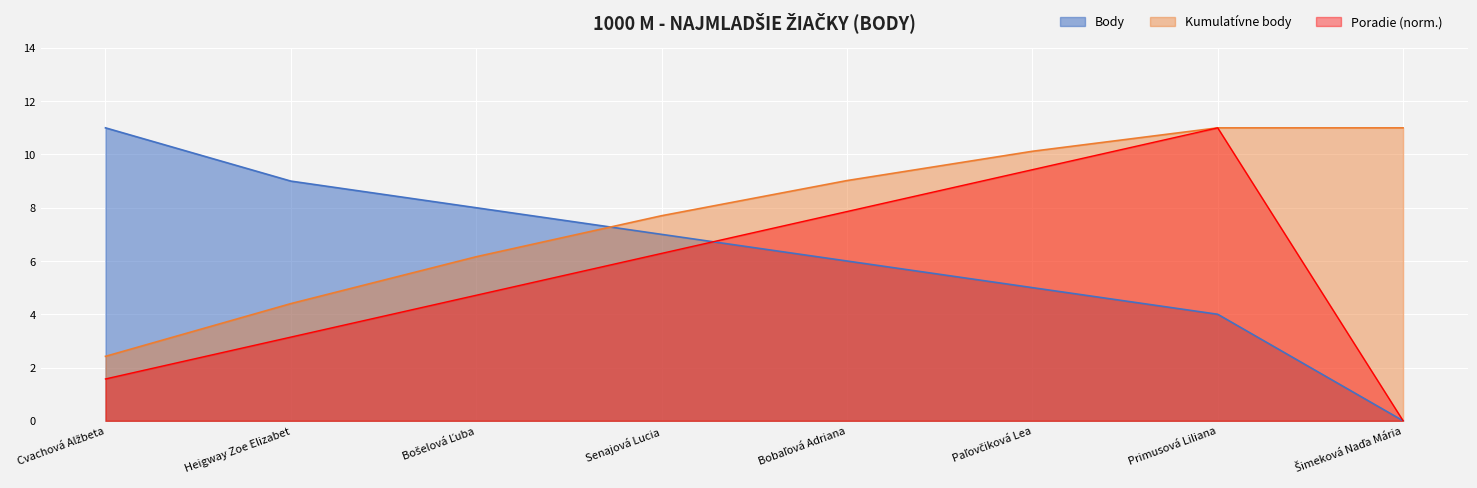

The value at Cvachová Alžbeta is 6. True or false?

False